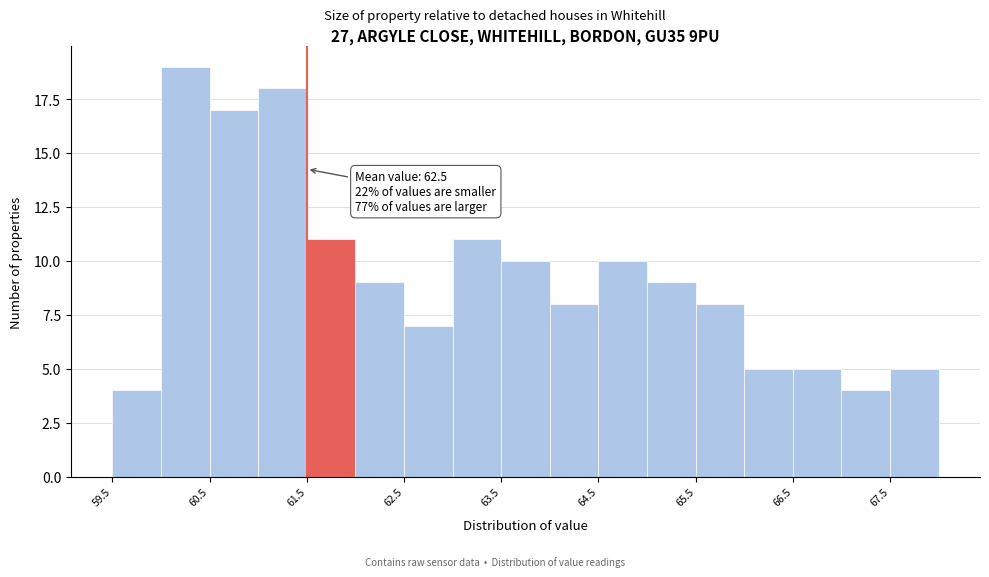

Over which range of the x-axis is the bar tallest?

60.0 to 60.5